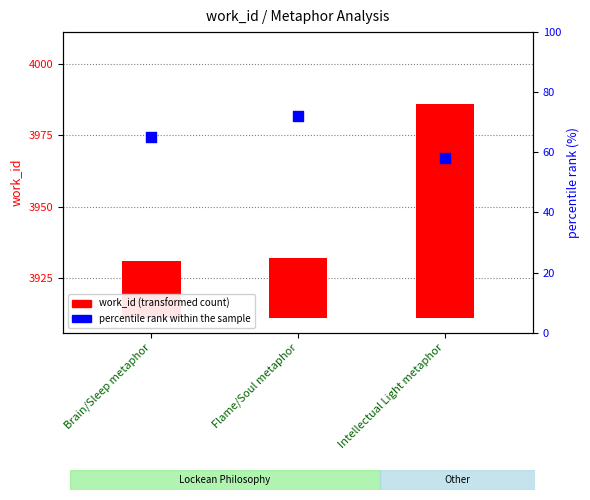

What is the change in value from Brain/Sleep metaphor to Intellectual Light metaphor?

-7